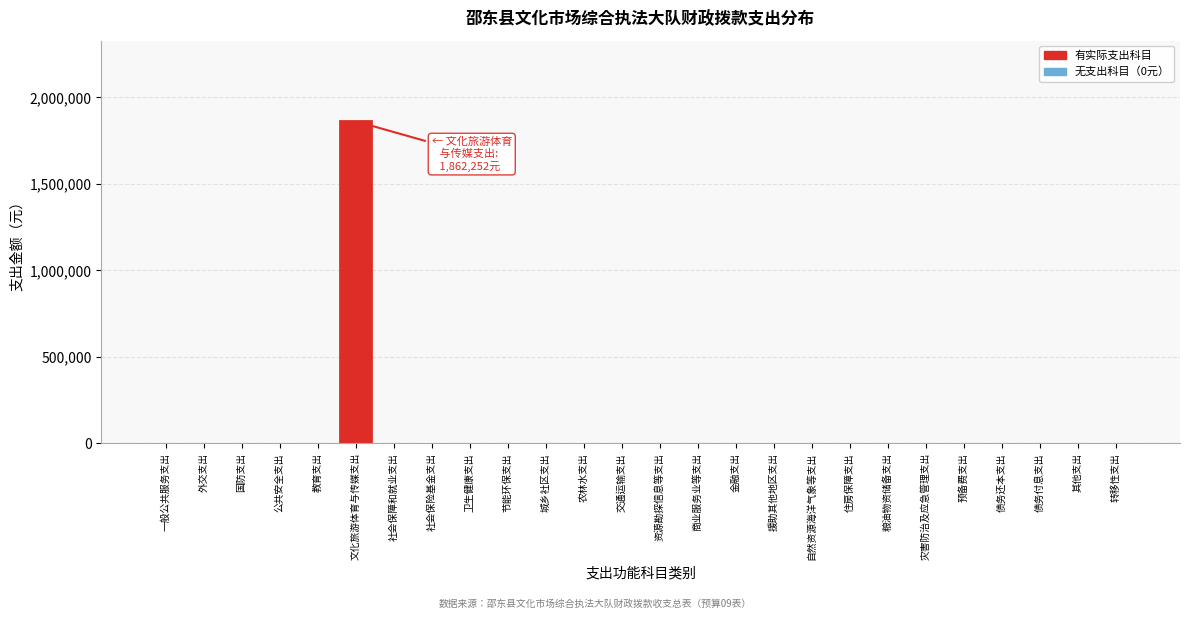

Reading right to left, list all the values displayed in this chart.

转移性支出=0	其他支出=0	债务付息支出=0	债务还本支出=0	预备费支出=0	灾害防治及应急管理支出=0	粮油物资储备支出=0	住房保障支出=0	自然资源海洋气象等支出=0	援助其他地区支出=0	金融支出=0	商业服务业等支出=0	资源勘探信息等支出=0	交通运输支出=0	农林水支出=0	城乡社区支出=0	节能环保支出=0	卫生健康支出=0	社会保险基金支出=0	社会保障和就业支出=0	文化旅游体育与传媒支出=1862252	教育支出=0	公共安全支出=0	国防支出=0	外交支出=0	一般公共服务支出=0